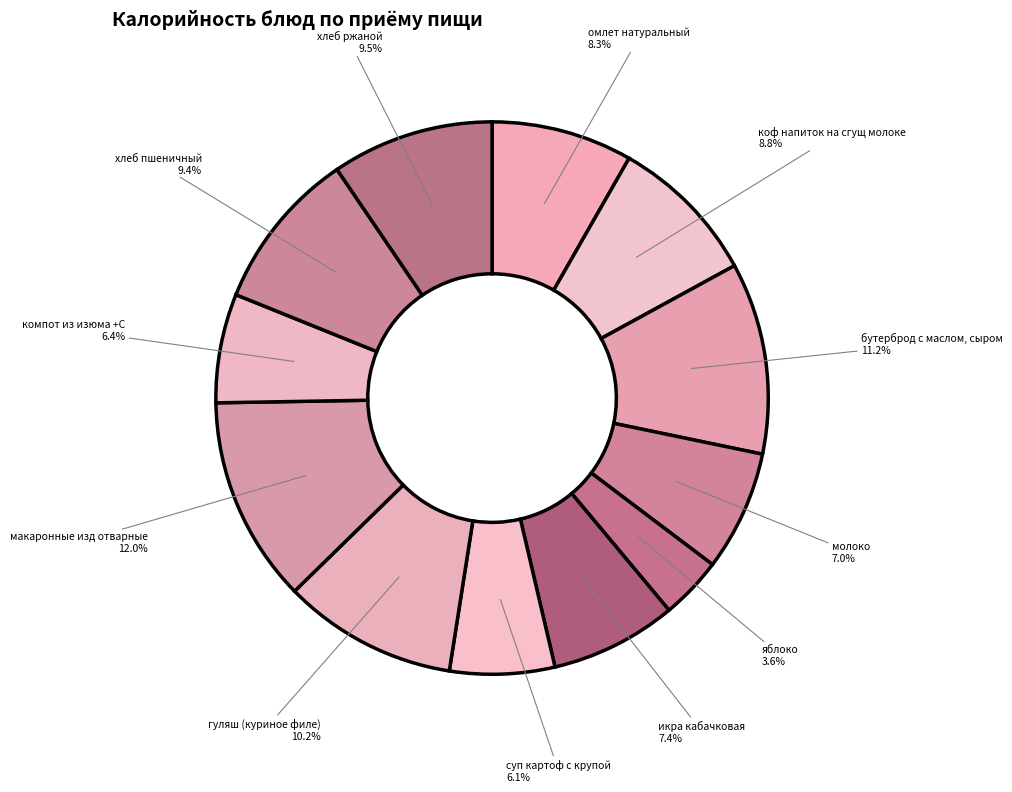

To the nearest percent, what portion does икра кабачковая represent?

7%